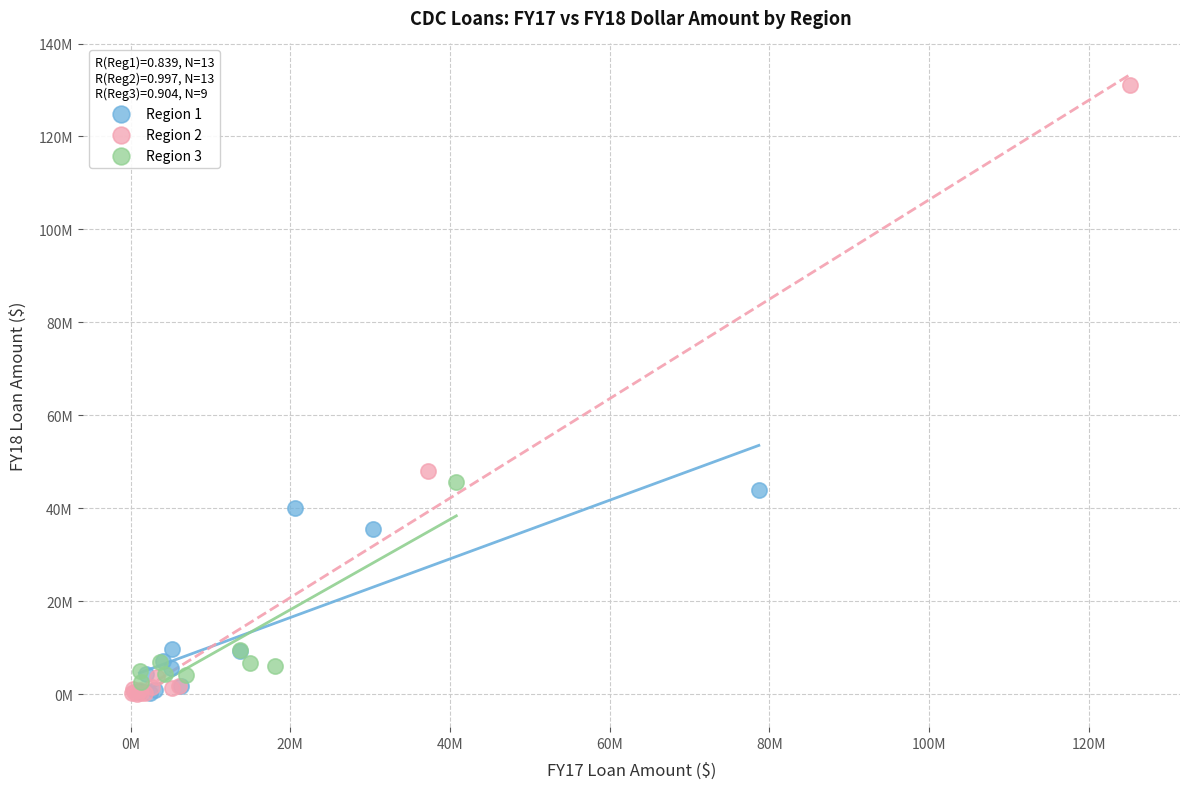

What are all the series names shown in the legend?

Region 1, Region 2, Region 3